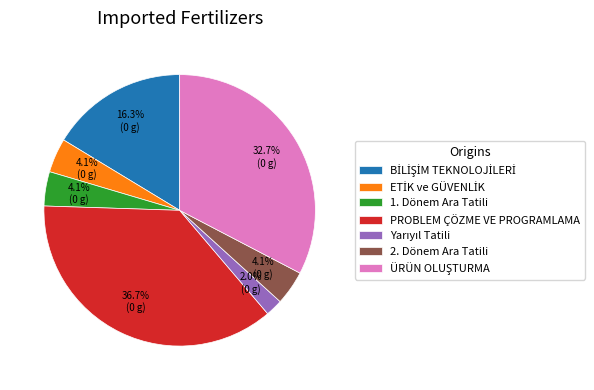

Does PROBLEM ÇÖZME VE PROGRAMLAMA represent more than half of the total?

No